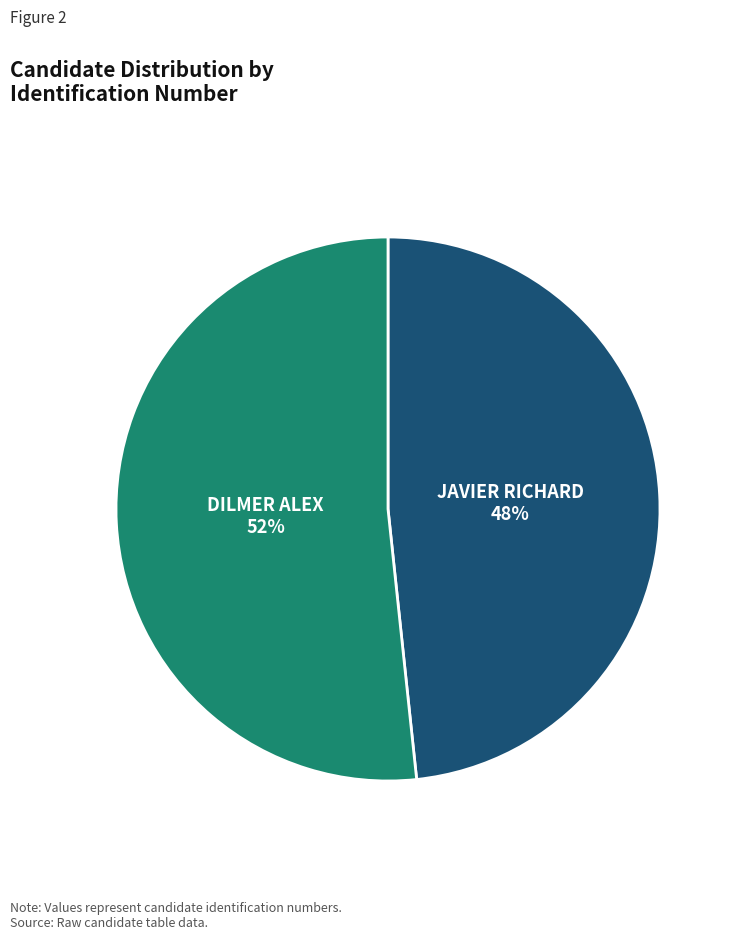

Is DILMER ALEX the majority of the pie?

Yes